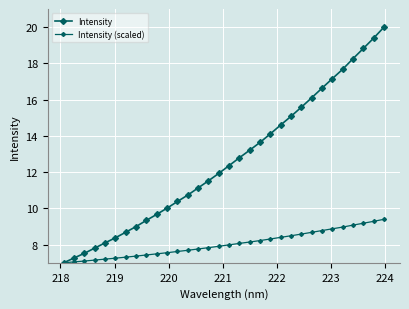

Is this an area chart (filled region under the line)?

No